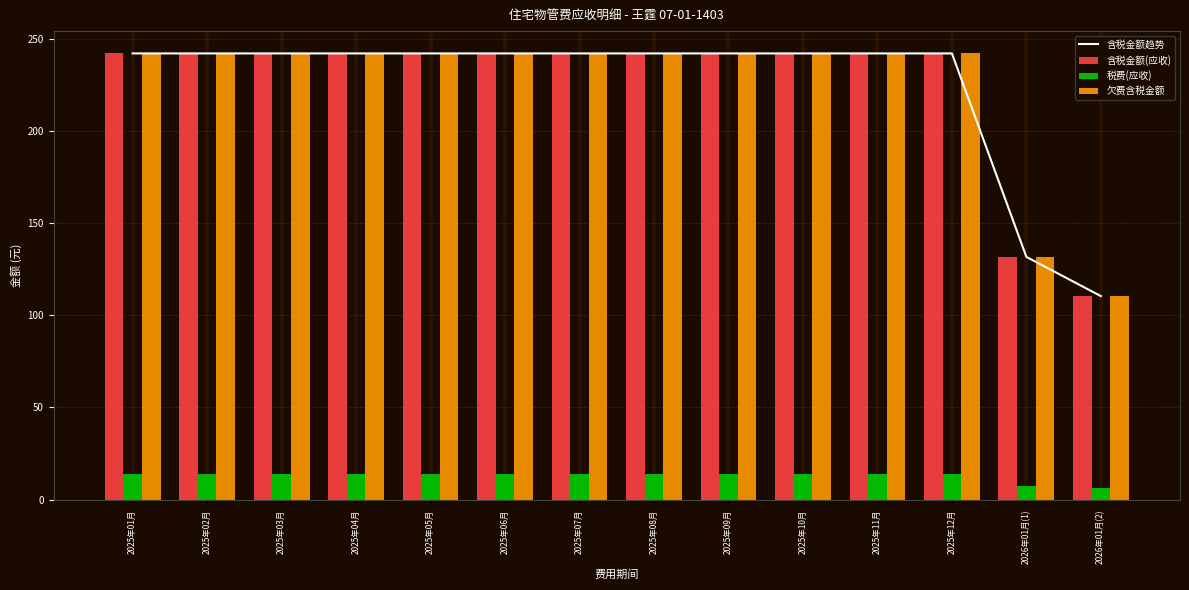

What is the sum of the 欠费含税金额 values at 2025年01月 and 2026年01月(1)?

373.5